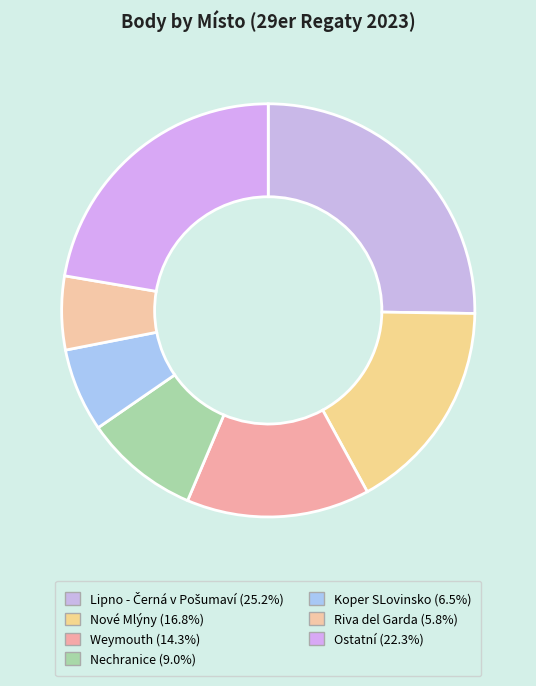

How many slices are in this pie chart?

7